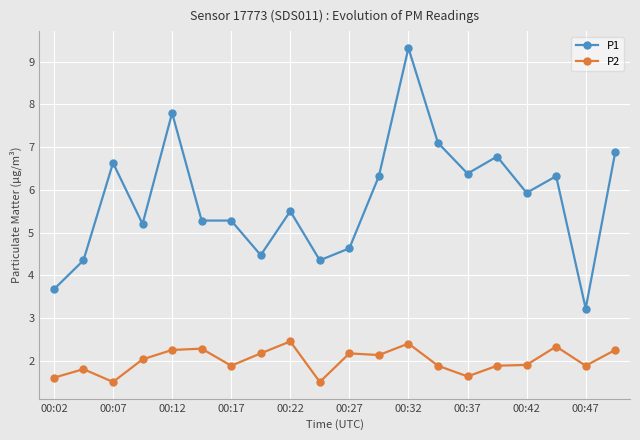

Which series has the largest range (max minus min)?

P1